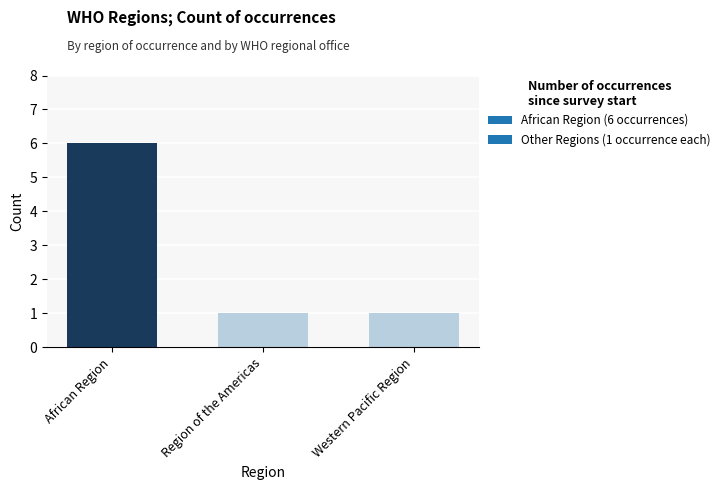

Are the bars horizontal?

No